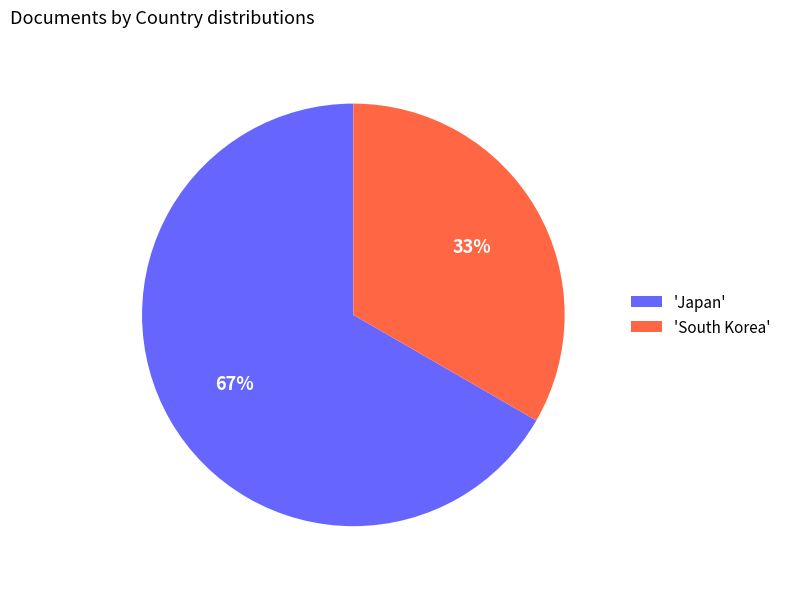

Which slice represents more than half of the pie?

'Japan'